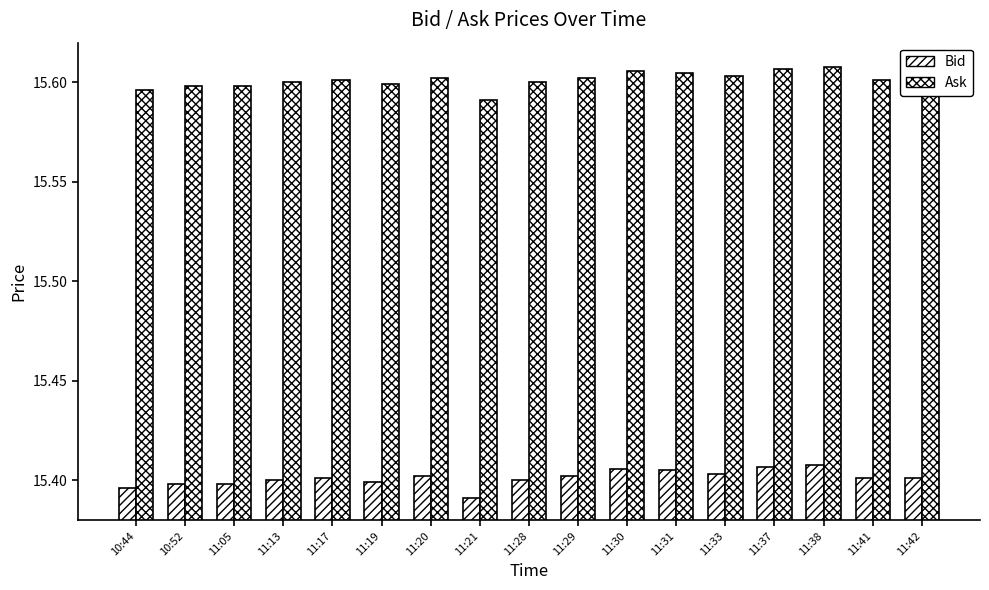

Does the chart contain stacked bars?

No